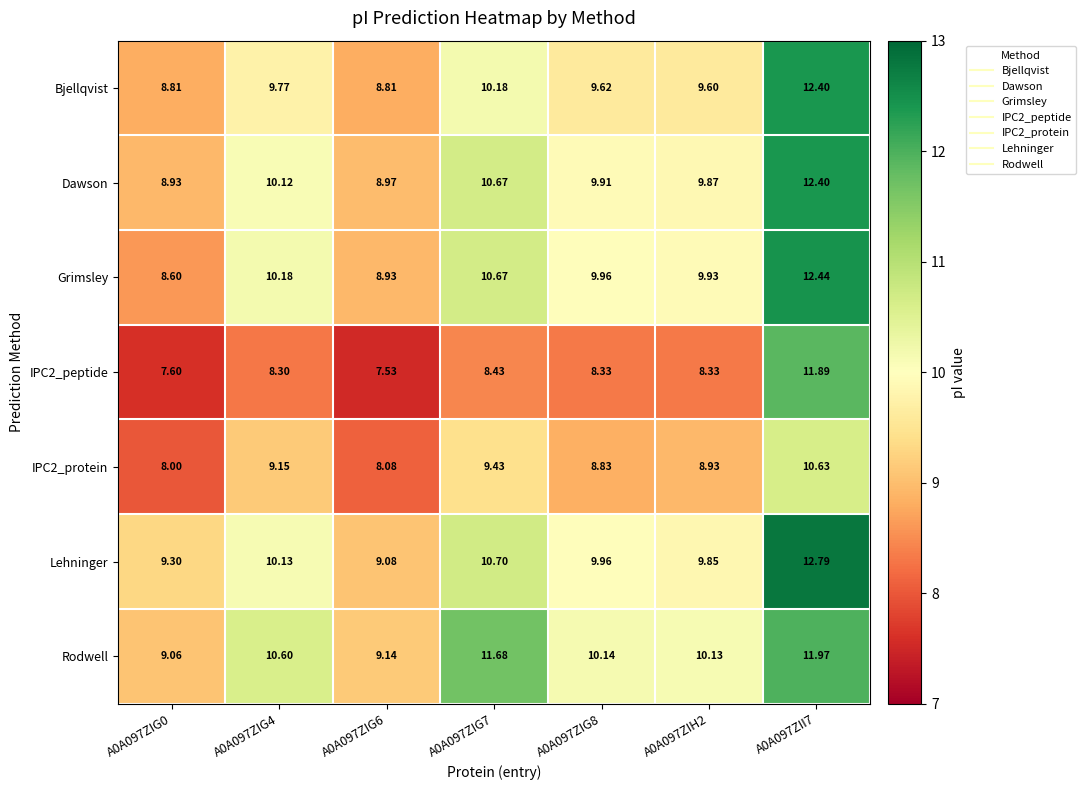

How many data points in Grimsley are above 9?

5